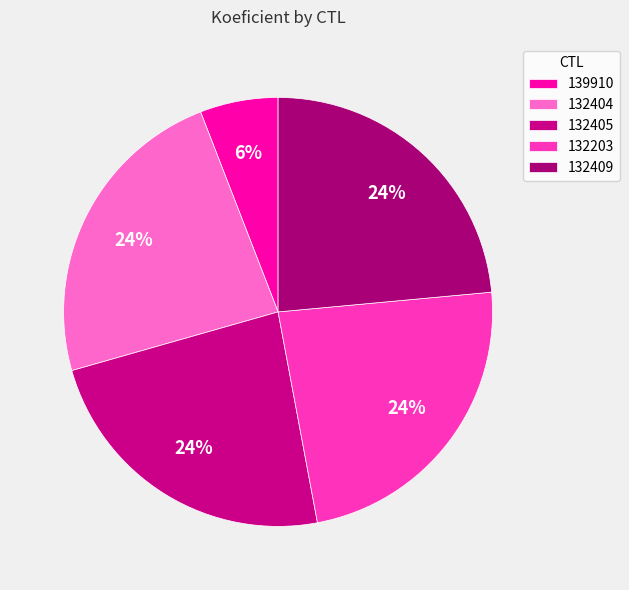

Is there a majority slice in this chart?

No